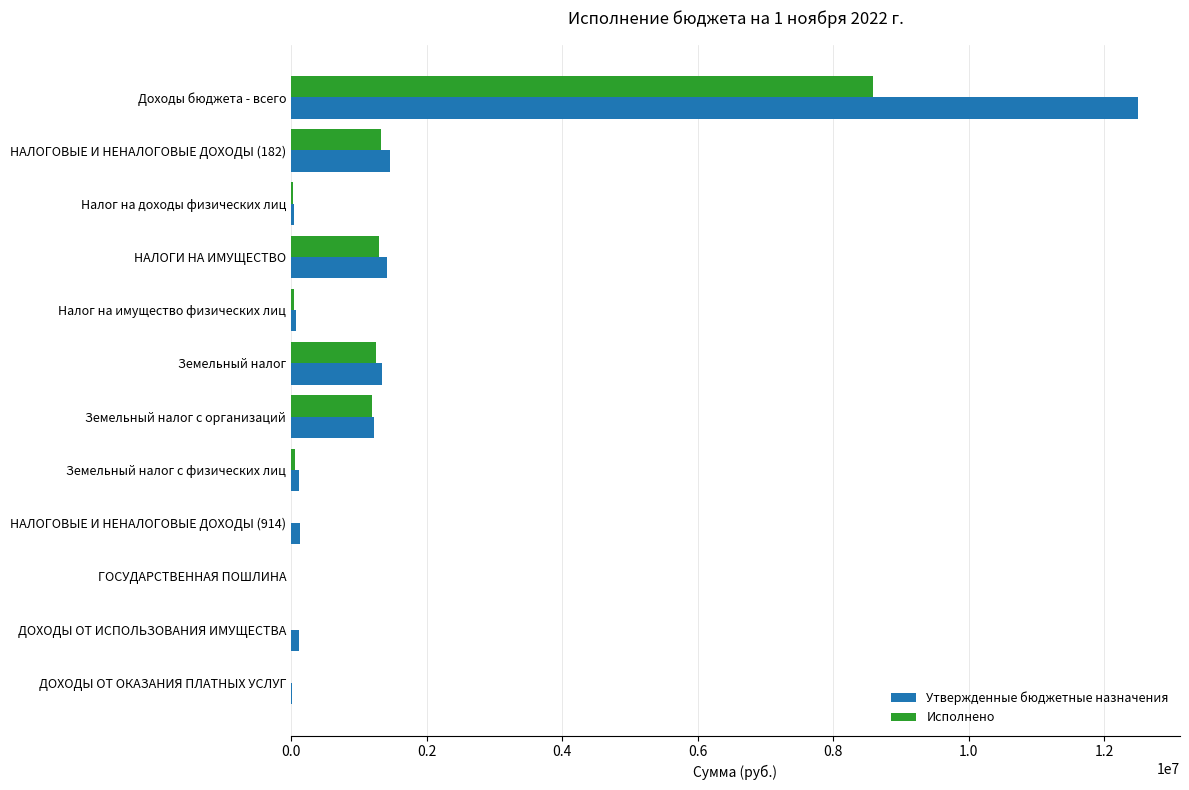

What is the sum of all Исполнено values?

13803099.8